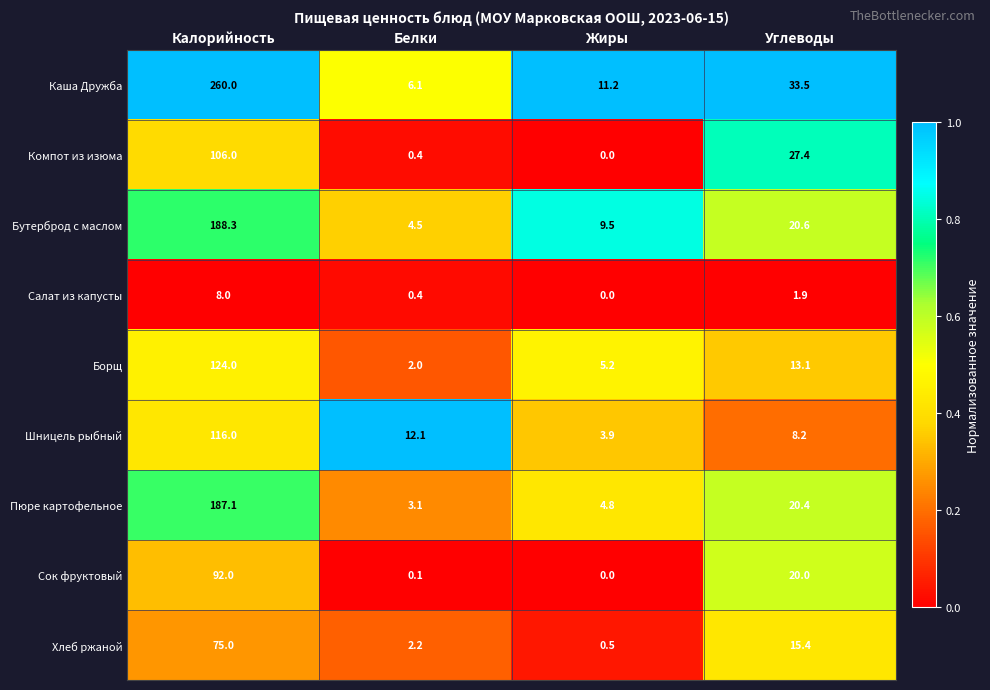

What is the difference between the second highest and minimum values in the Борщ series?

11.1